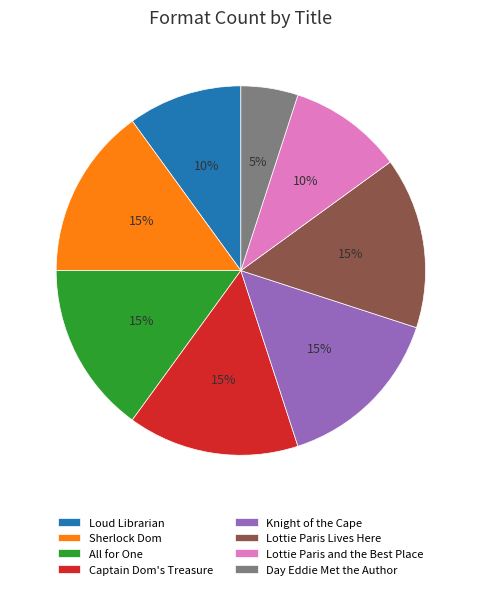

Is the sum of All for One and Lottie Paris Lives Here greater than half?

No